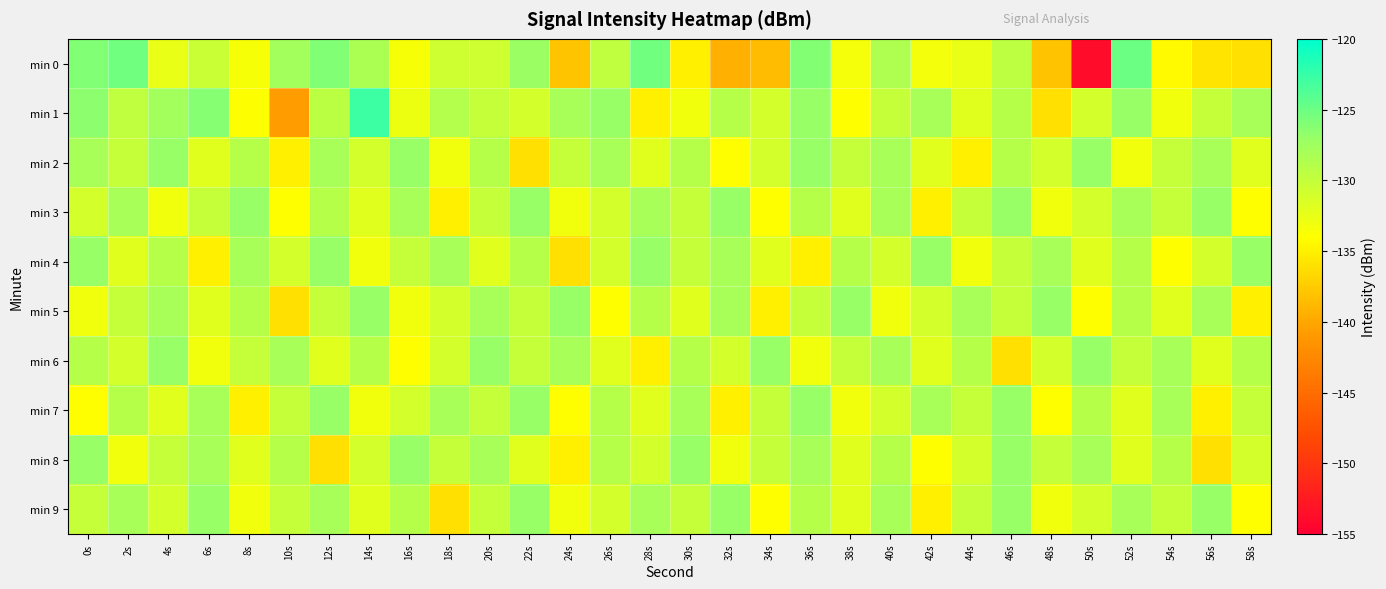

Which category has the lowest value across all series?

50s